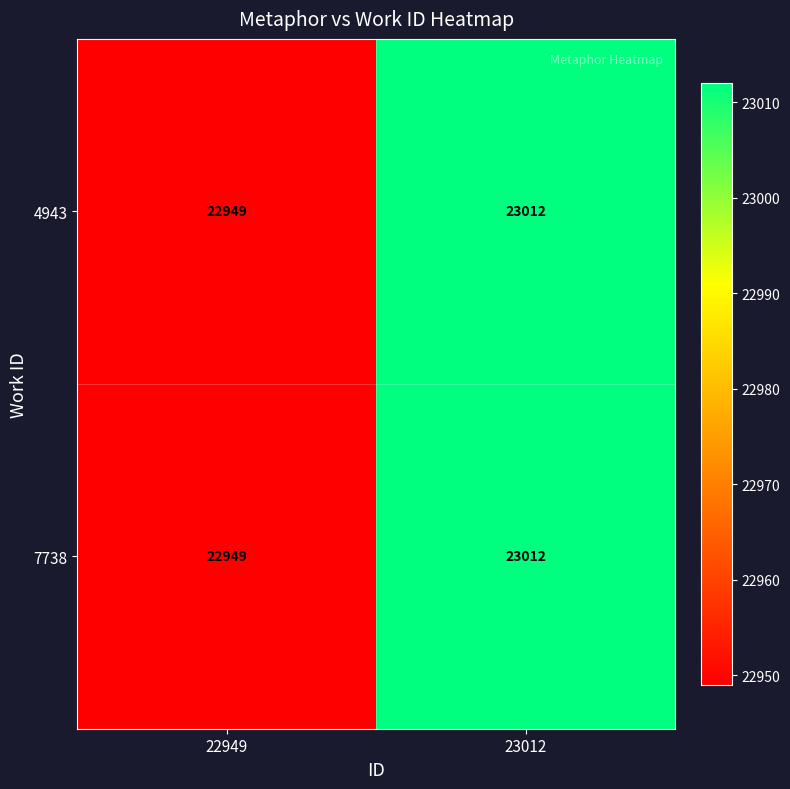

Rank the categories by 7738 value from lowest to highest.

22949, 23012